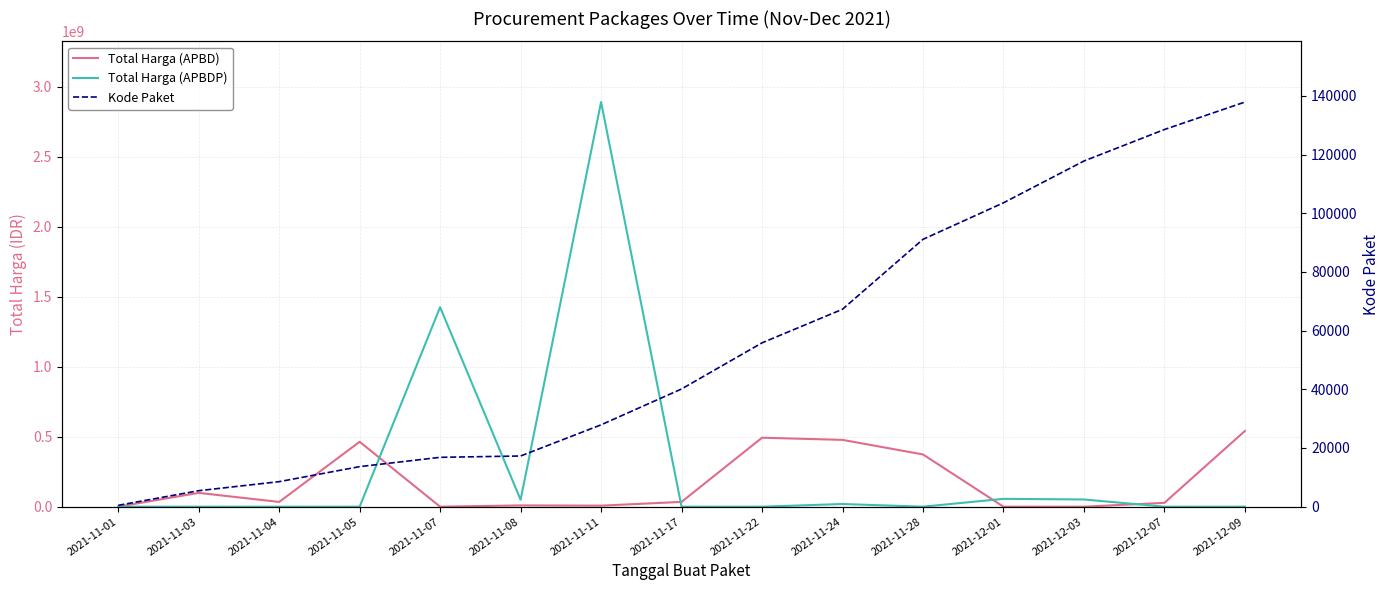

Rank the series at 2021-11-22 from highest to lowest value.

Total Harga (APBD), Kode Paket, Total Harga (APBDP)